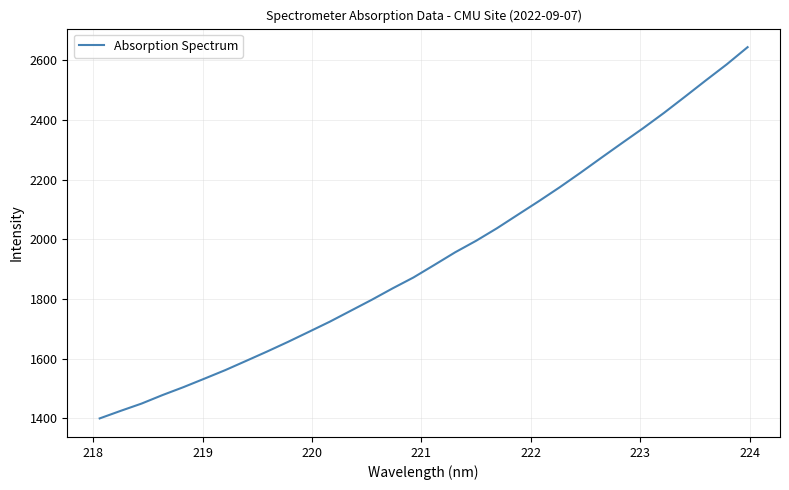

What is the smallest value displayed?

1400.1